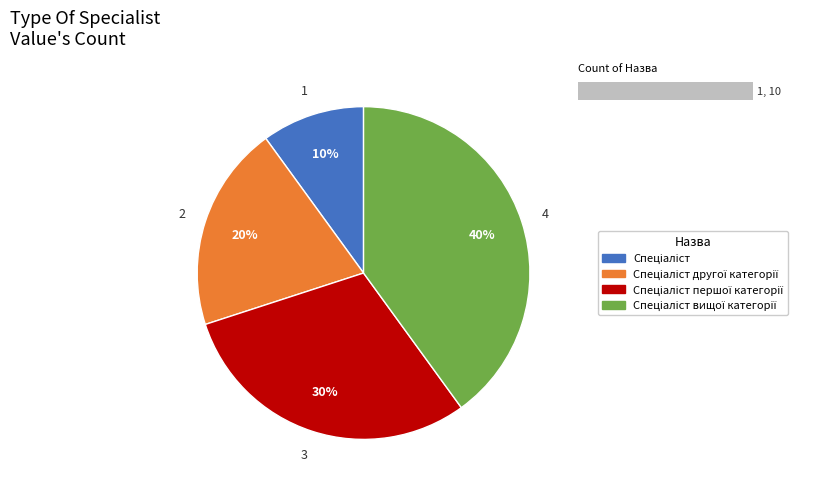

The Спеціаліст другої категорії slice represents 20% of the pie. True or false?

True